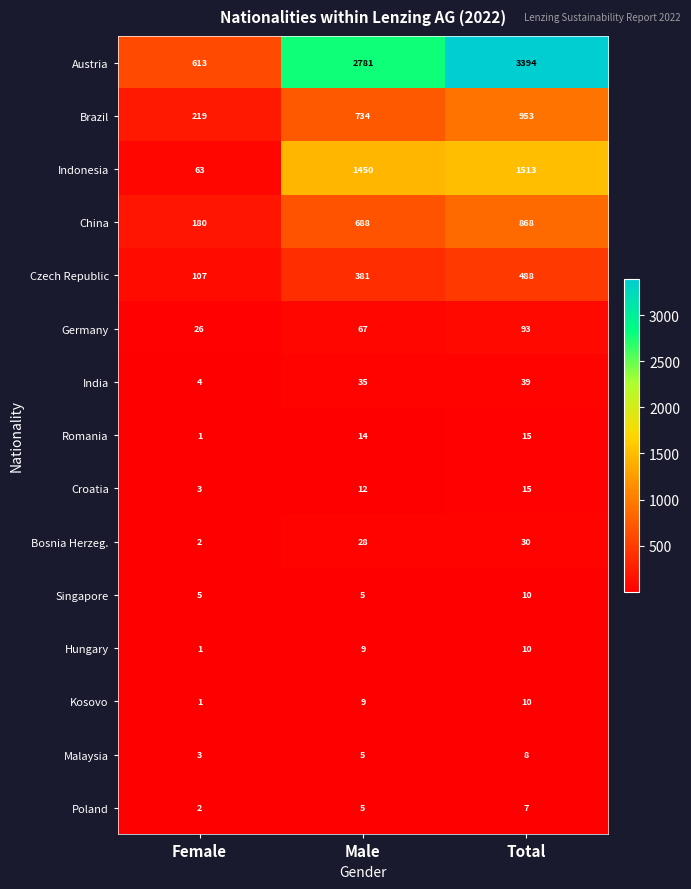

At which label is Czech Republic closest to 297?

Male